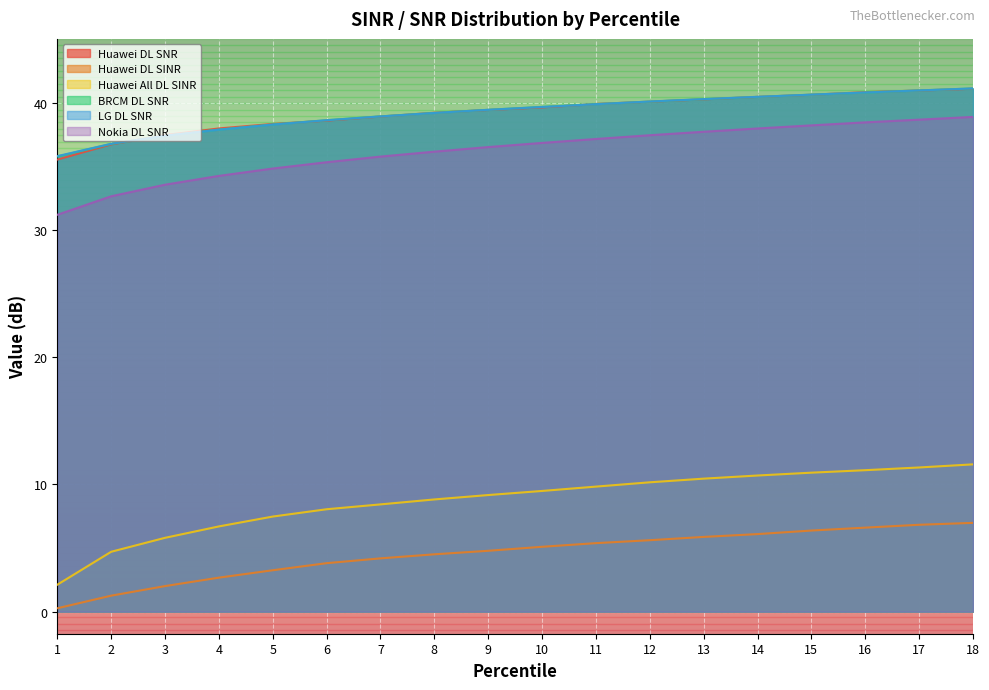

What is the difference between the highest and lowest values at 15?

34.2